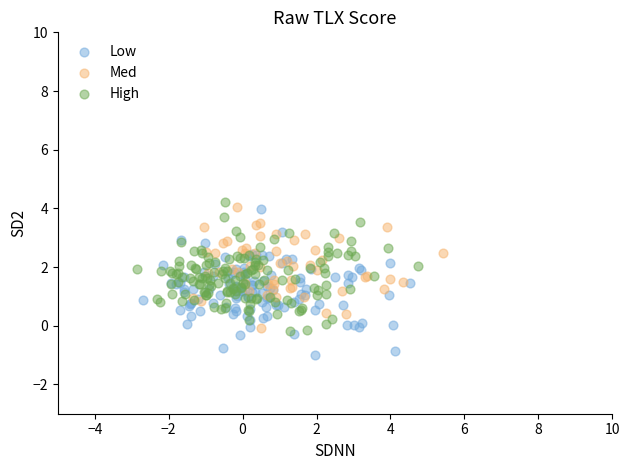

What are all the series names shown in the legend?

Low, Med, High